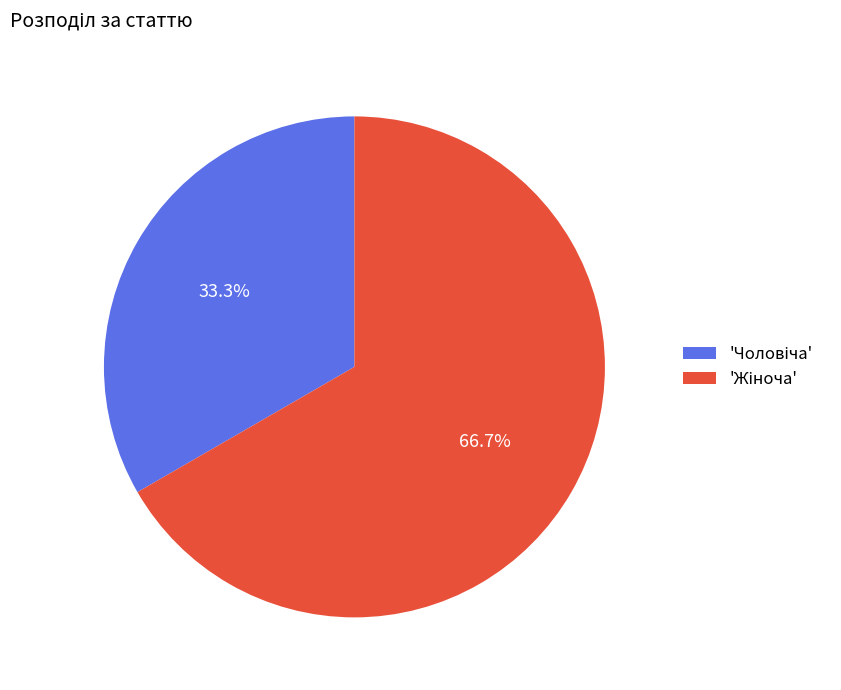

Does any single category account for the majority?

Yes